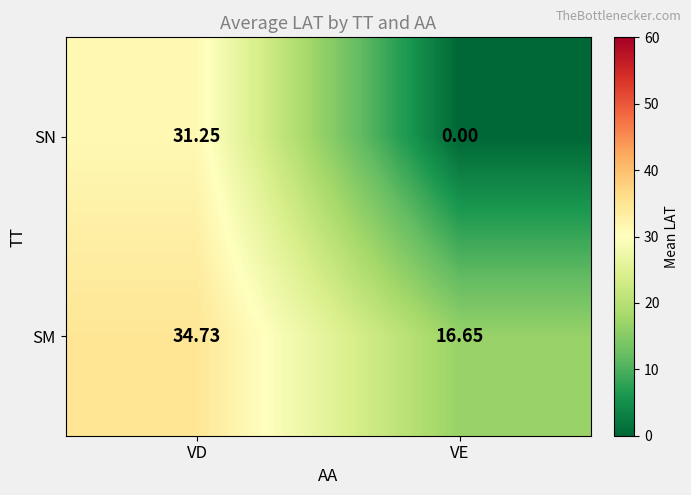

Which series changed the most between VD and VE?

SN